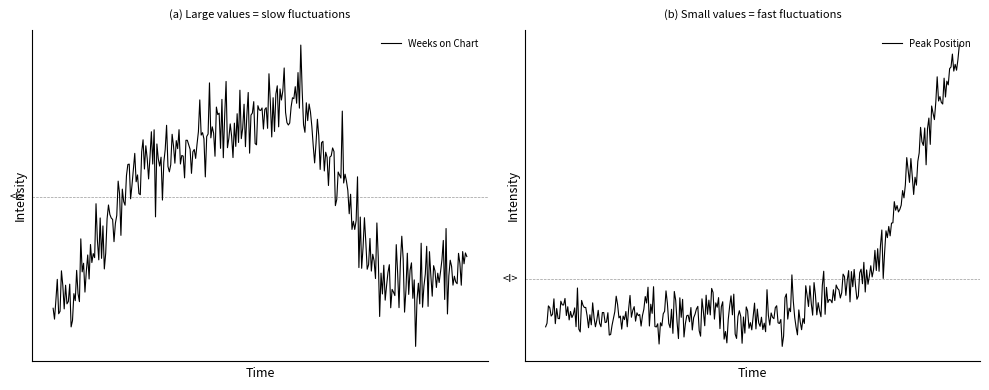

How many lines are shown in the chart?

2